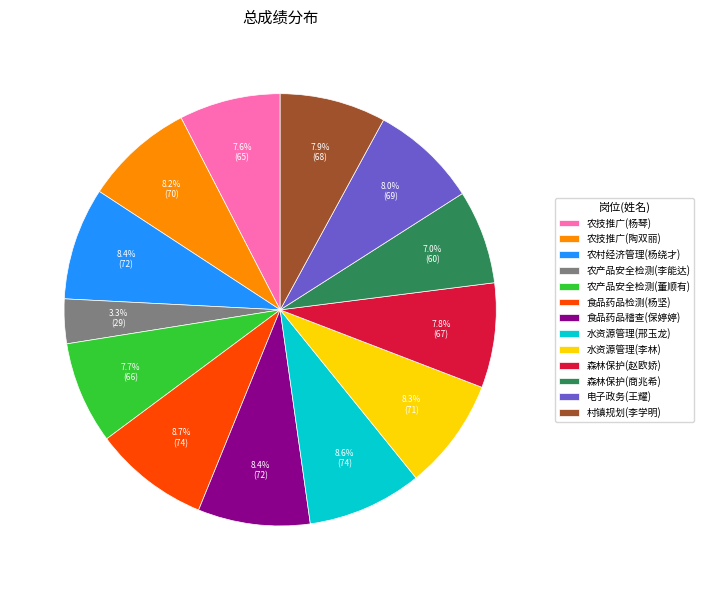

Is it true that 电子政务(王耀) is 8% of the pie?

True